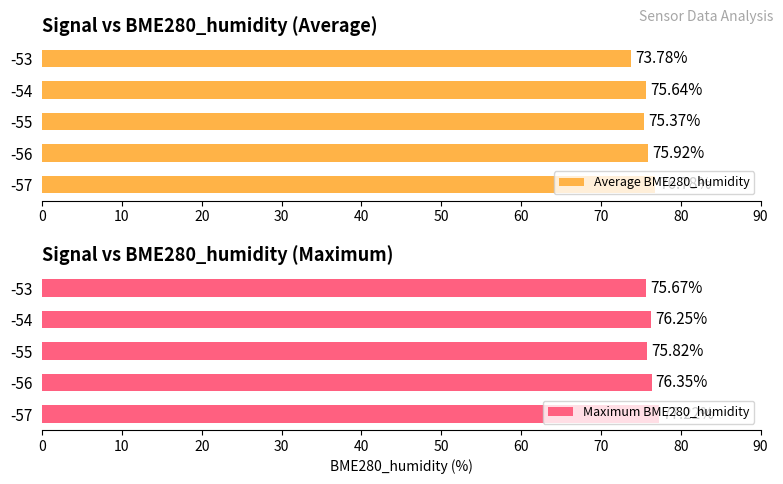

Count the Maximum BME280_humidity values in the range 75 to 76.

2